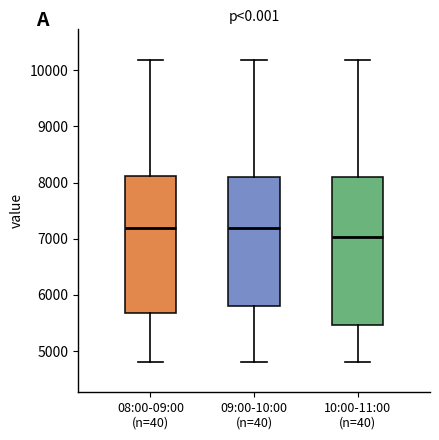

Where is the lower edge of the box for 08:00-09:00 (n=40) on the y-axis? The values are not printed on the chart, so give them approximately, as read against the axis.

5700